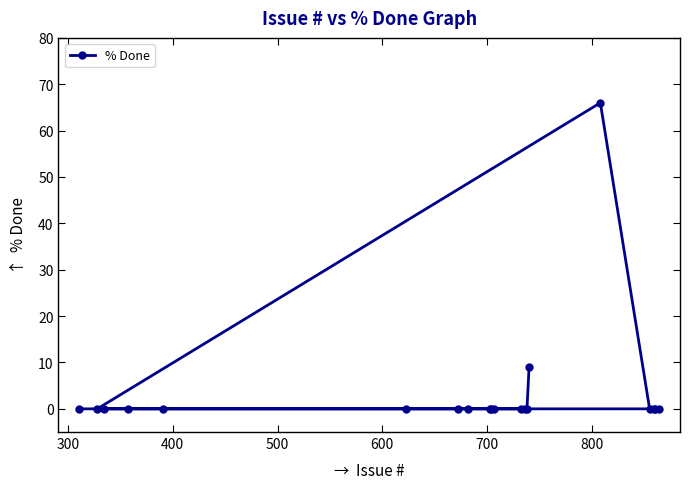

How many lines are shown in the chart?

1